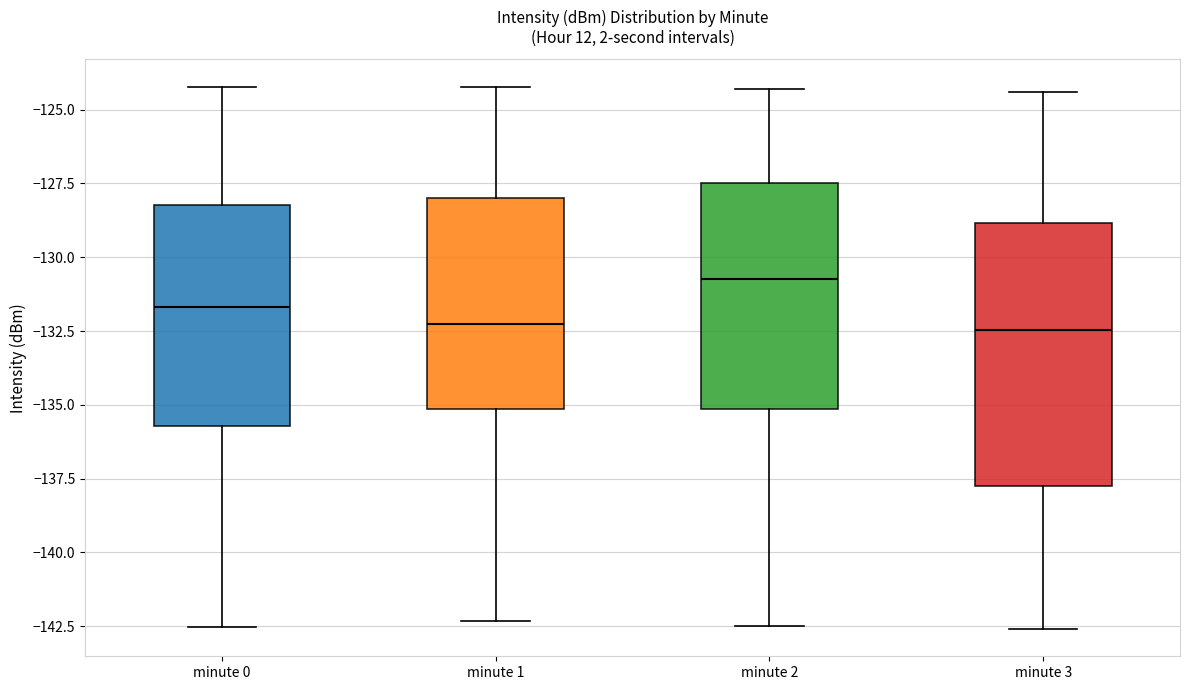

Which box is the tallest, from its lower edge to its upper edge?

minute 3